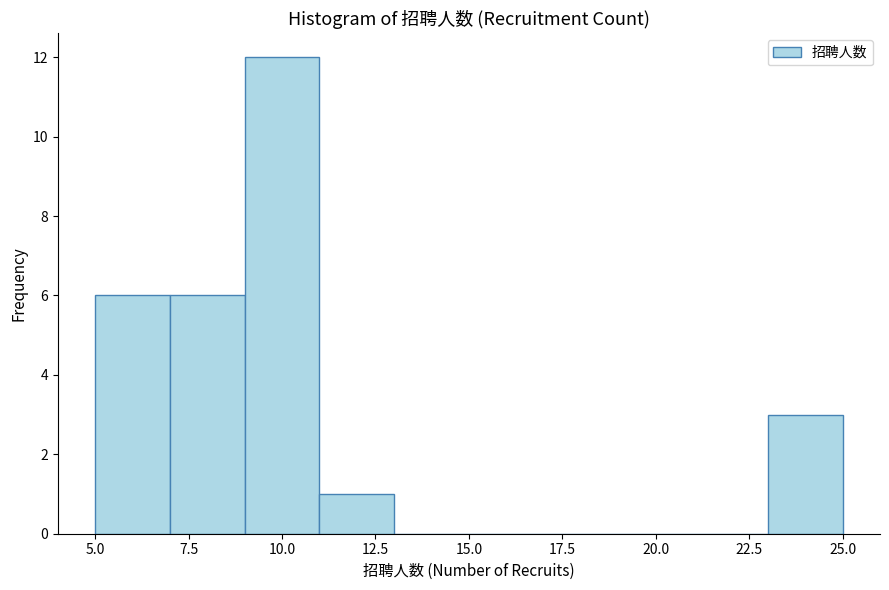

Reading left to right, list every bar in this chart as the range it spans on the x-axis followed by its height. The values are not printed on the chart, so give them approximately, as read against the axis.

5 to 7: 6
7 to 9: 6
9 to 11: 12
11 to 13: 1
13 to 15: 0
15 to 17: 0
17 to 19: 0
19 to 21: 0
21 to 23: 0
23 to 25: 3